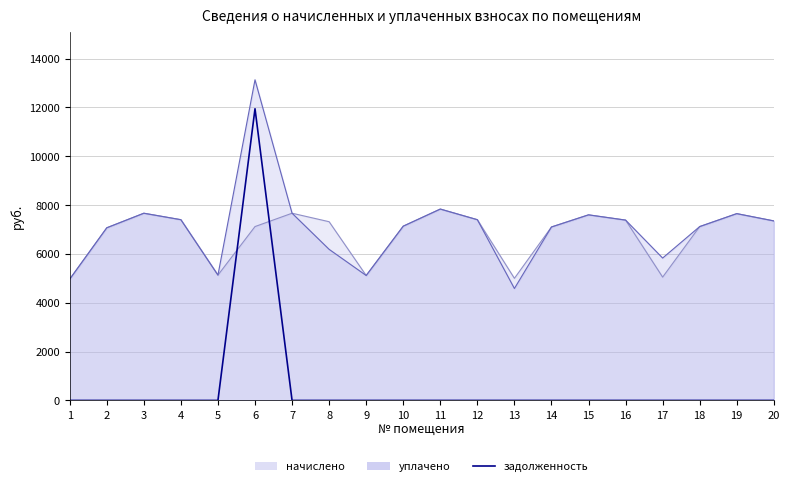

The chart shows a value of -8040.0 at 5. True or false?

False